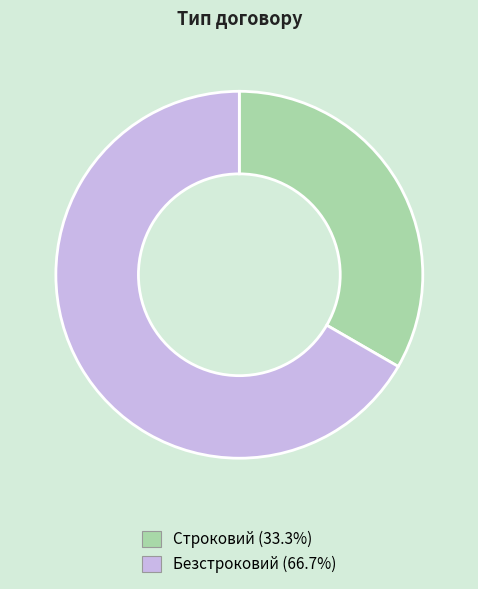

Which slice is the largest?

Безстроковий